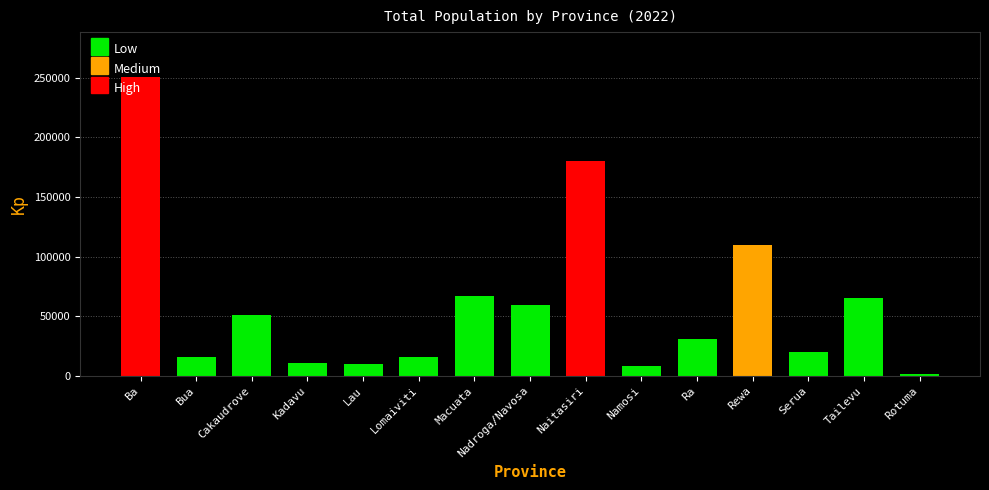

What is the greatest value displayed?

250632.0